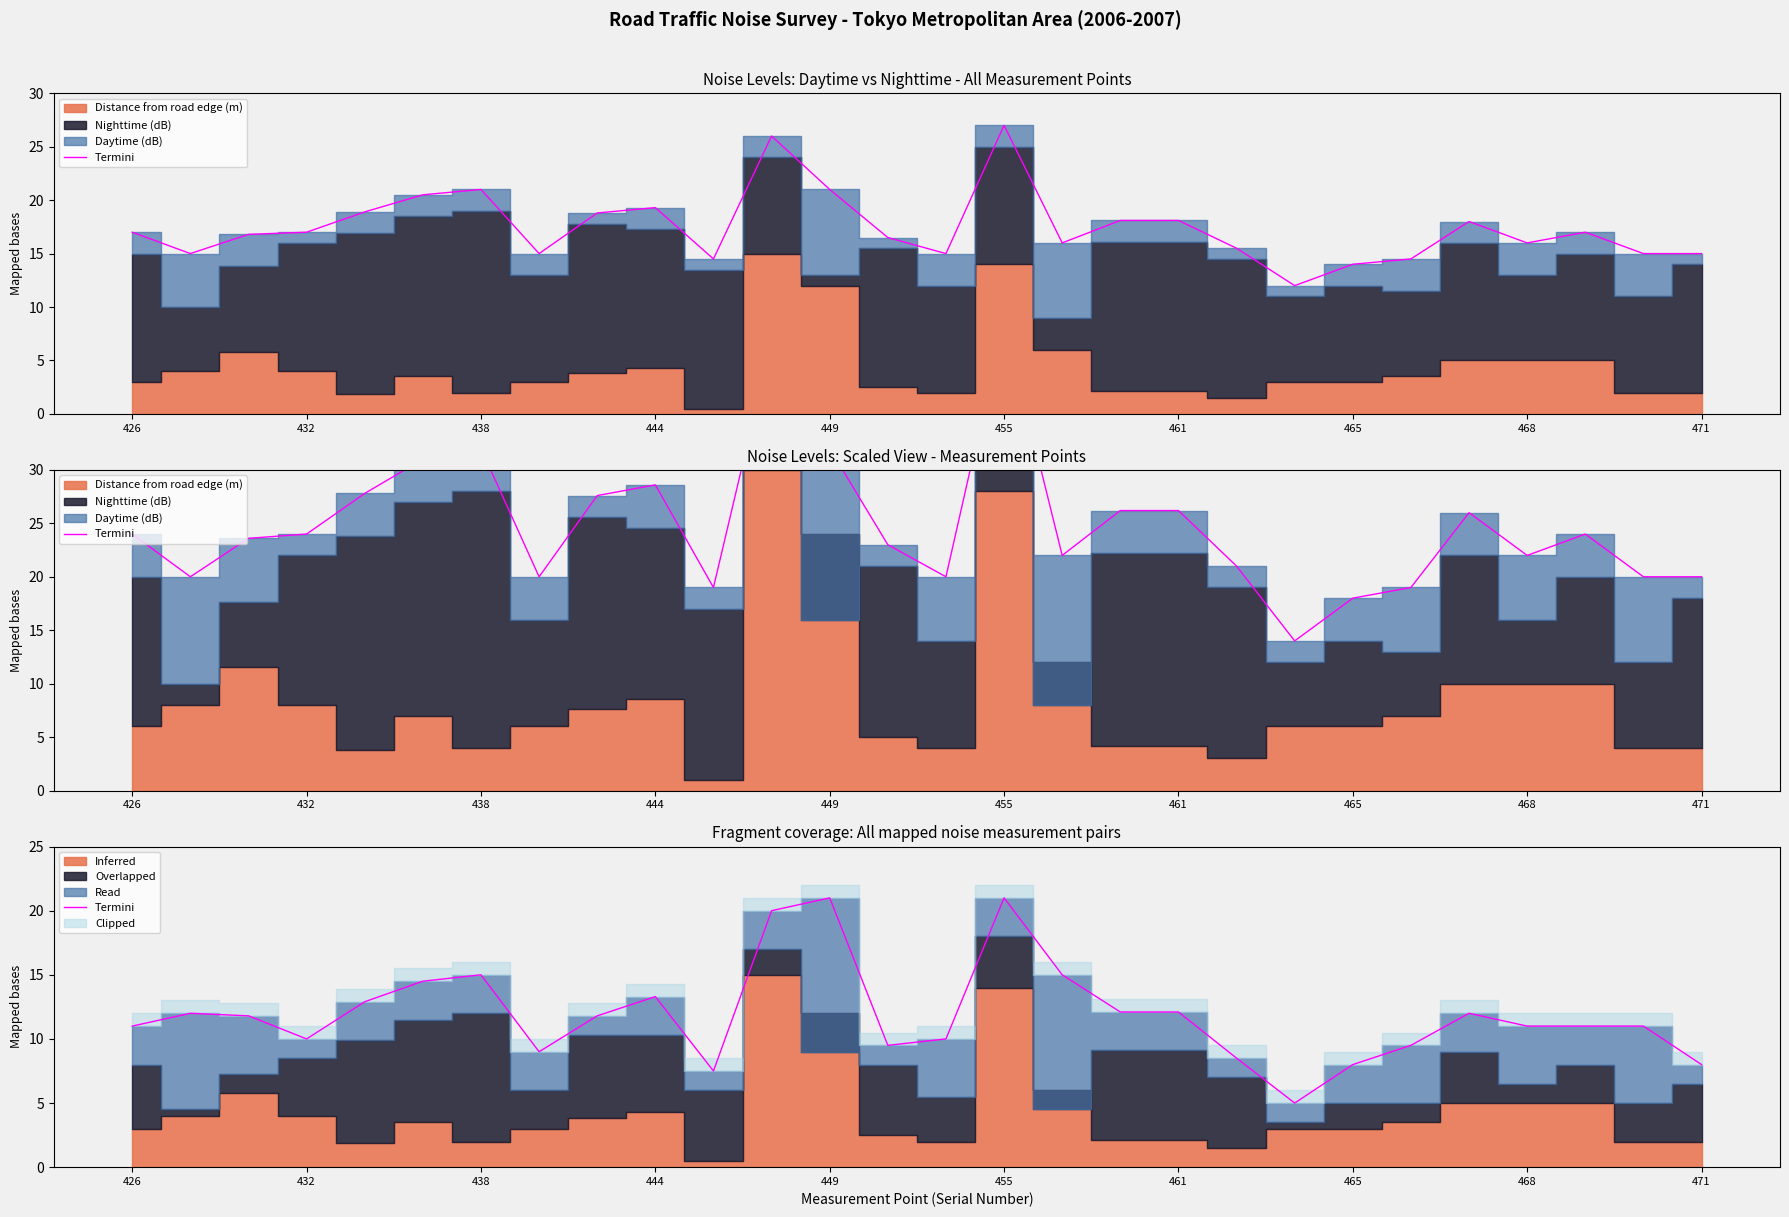

How many lines are shown in the chart?

1